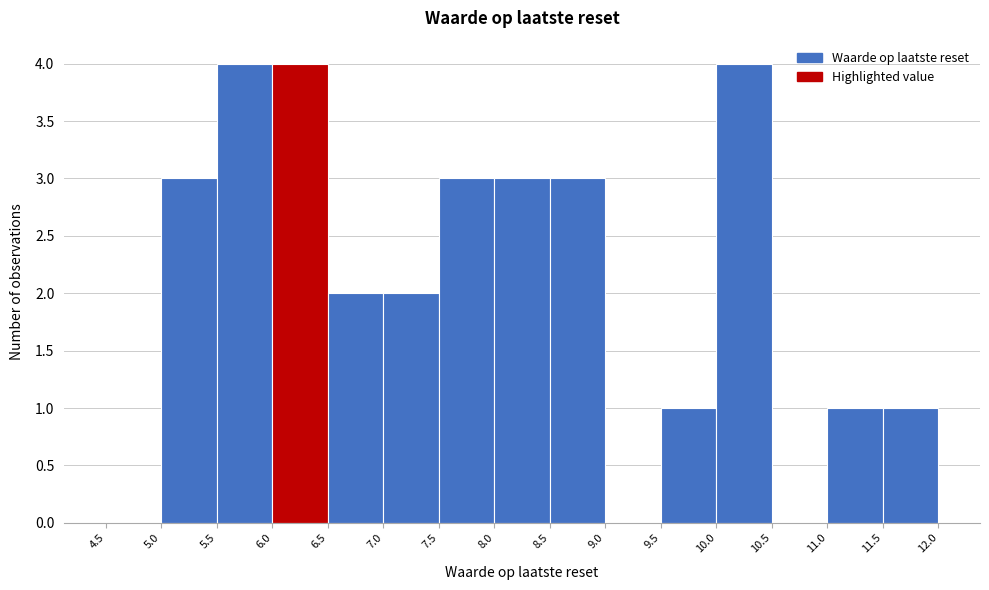

Reading left to right, transcribe this chart: for each bar, give the range it covers on the x-axis and its height. The values are not printed on the chart, so give them approximately, as read against the axis.

4.5 to 5.0: 0
5.0 to 5.5: 3
5.5 to 6.0: 4
6.0 to 6.5: 4
6.5 to 7.0: 2
7.0 to 7.5: 2
7.5 to 8.0: 3
8.0 to 8.5: 3
8.5 to 9.0: 3
9.0 to 9.5: 0
9.5 to 10.0: 1
10.0 to 10.5: 4
10.5 to 11.0: 0
11.0 to 11.5: 1
11.5 to 12.0: 1